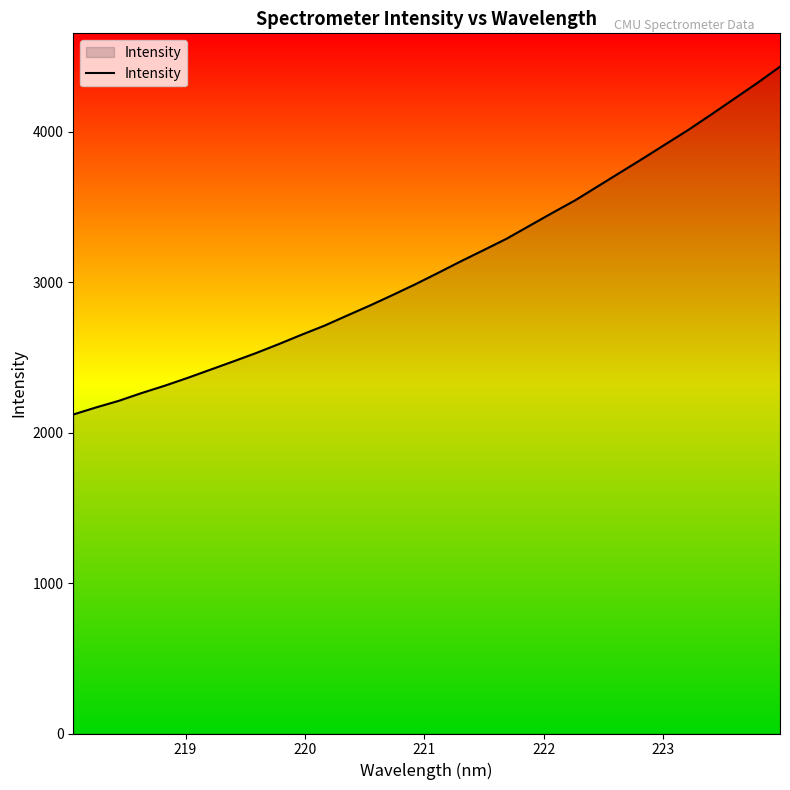

What is the smallest value displayed?

2120.7